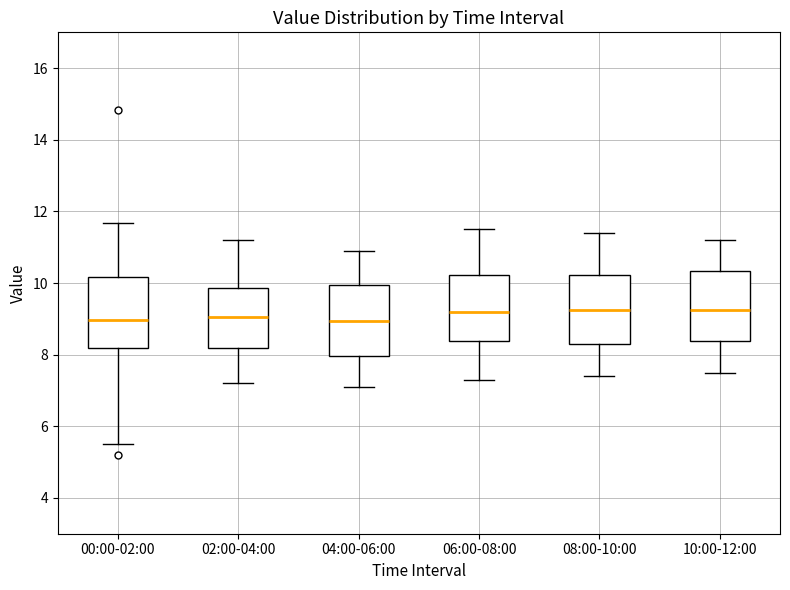

Reading left to right, transcribe this box plot: for each box, give where its median line is, the range the box spans, and where its two whiskers end, as read against the y-axis. The values are not printed on the chart, so give them approximately, as read against the axis.

00:00-02:00: median 9.0, box 8.2 to 10.2, whiskers 5.6 to 11.6
02:00-04:00: median 9.0, box 8.2 to 9.8, whiskers 7.2 to 11.2
04:00-06:00: median 9.0, box 8.0 to 10.0, whiskers 7.2 to 11.0
06:00-08:00: median 9.2, box 8.4 to 10.2, whiskers 7.4 to 11.6
08:00-10:00: median 9.2, box 8.4 to 10.2, whiskers 7.4 to 11.4
10:00-12:00: median 9.2, box 8.4 to 10.4, whiskers 7.6 to 11.2